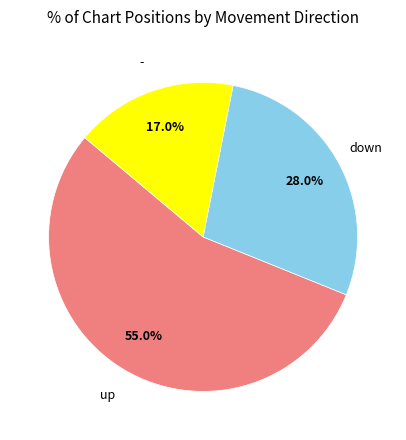

The - slice represents 17% of the pie. True or false?

True